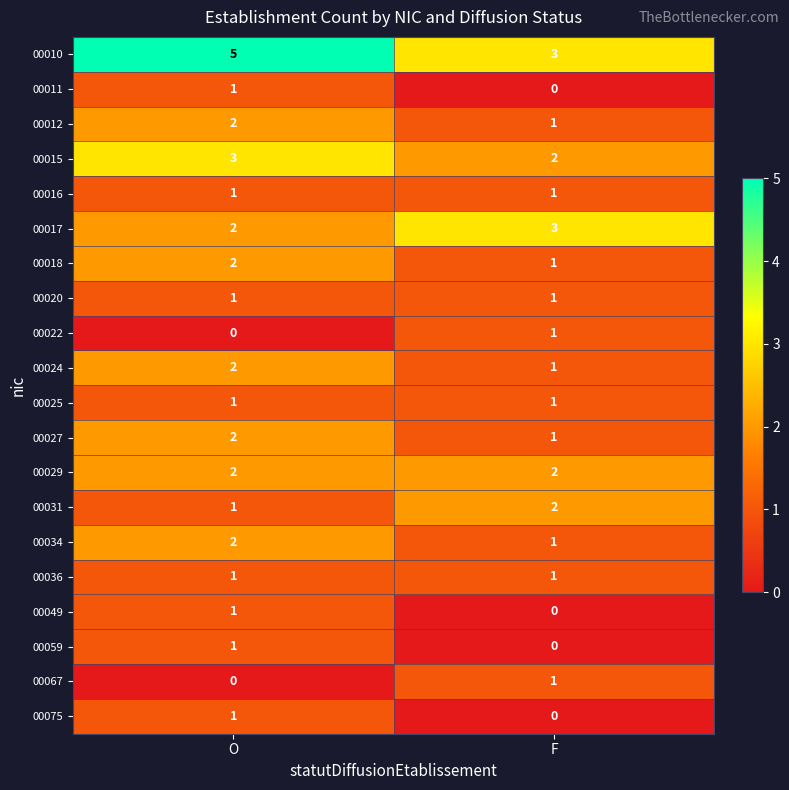

Which category has the lowest value in the 00017 series?

O